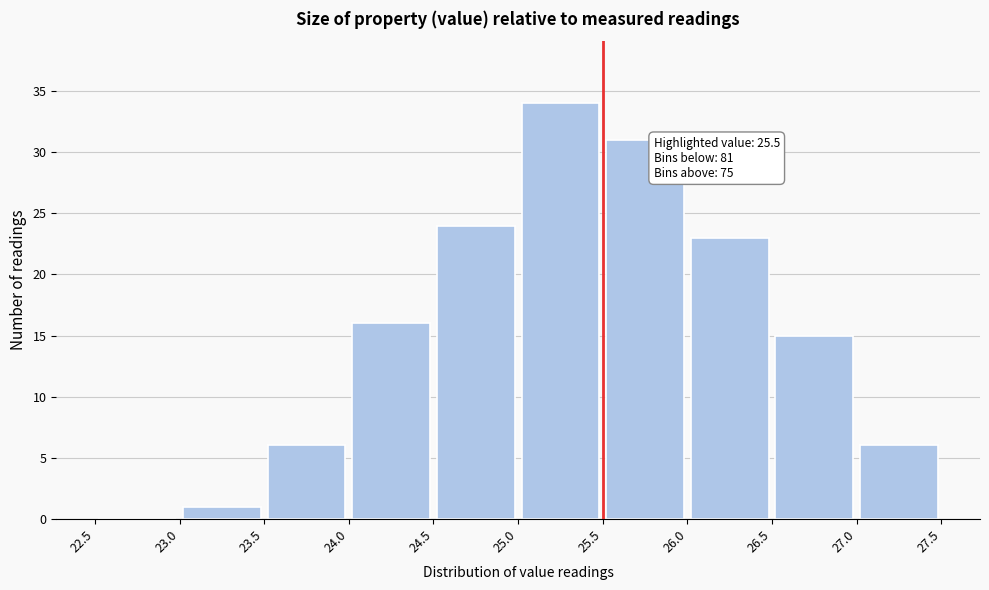

Which range on the x-axis has the tallest bar?

25.0 to 25.5